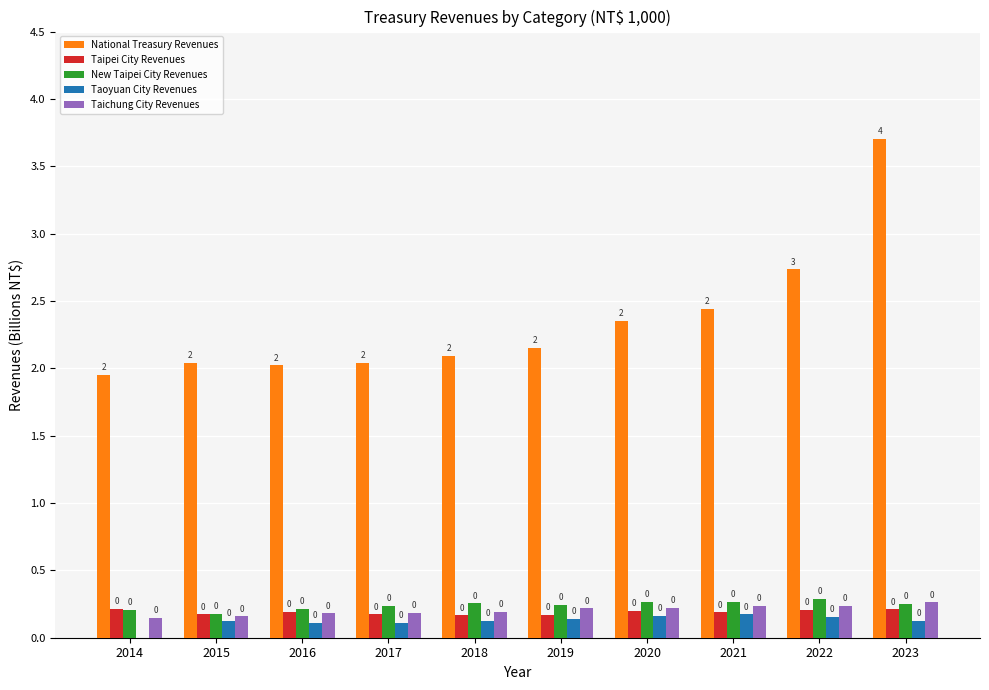

How many categories are shown in the chart?

10